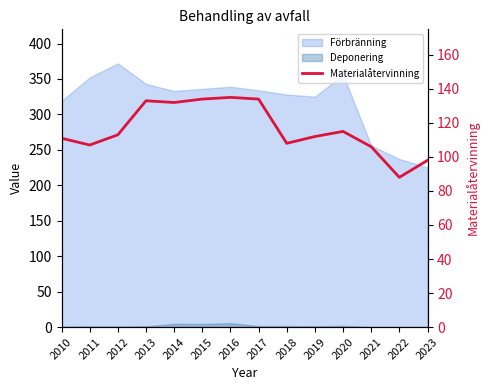

Reading left to right, list all the values displayed in this chart.

2010=111	2011=107	2012=113	2013=133	2014=132	2015=134	2016=135	2017=134	2018=108	2019=112	2020=115	2021=106	2022=88	2023=98